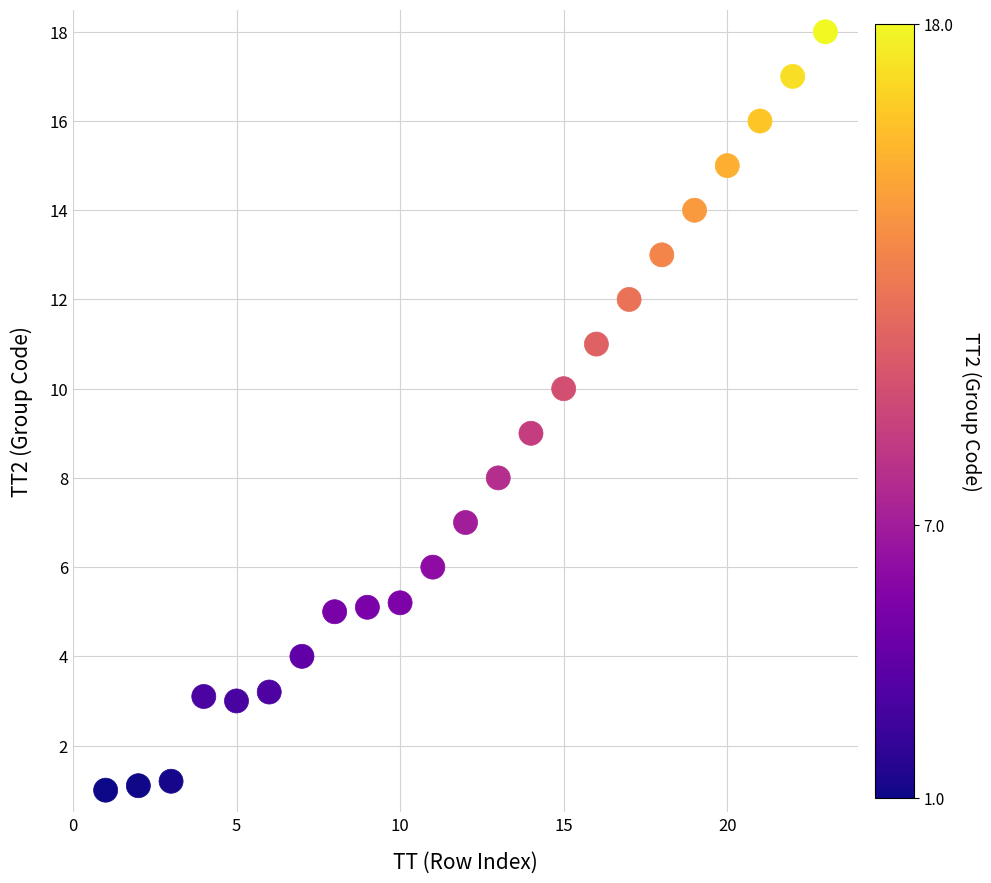

What is the range of X values (max minus min)?

22.0